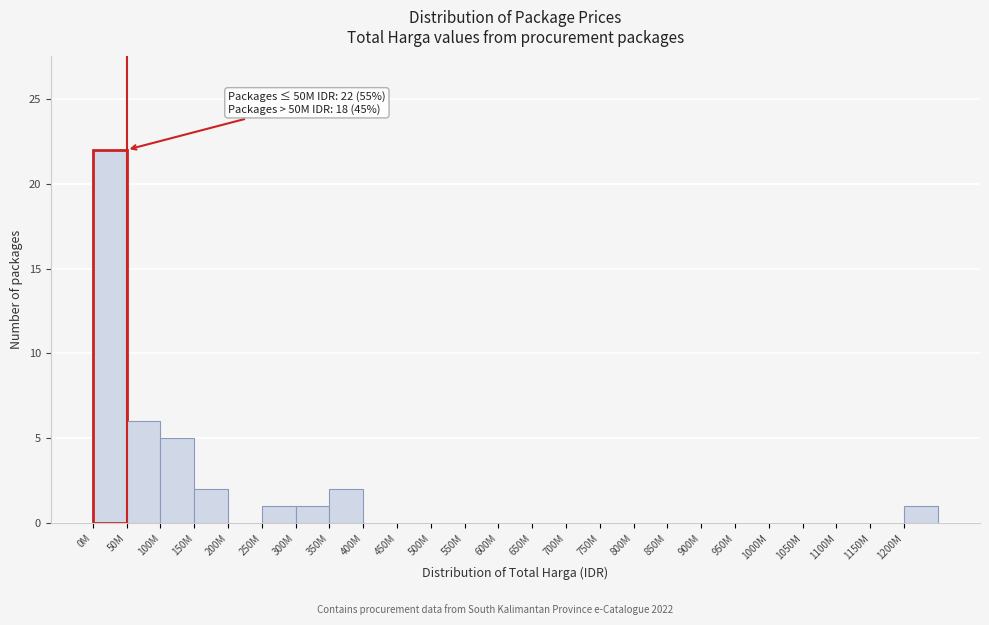

Reading left to right, extract all data points from this chart.

0M=22	50M=6	100M=5	150M=2	200M=0	250M=1	300M=1	350M=2	400M=0	450M=0	500M=0	550M=0	600M=0	650M=0	700M=0	750M=0	800M=0	850M=0	900M=0	950M=0	1000M=0	1050M=0	1100M=0	1150M=0	1200M=1